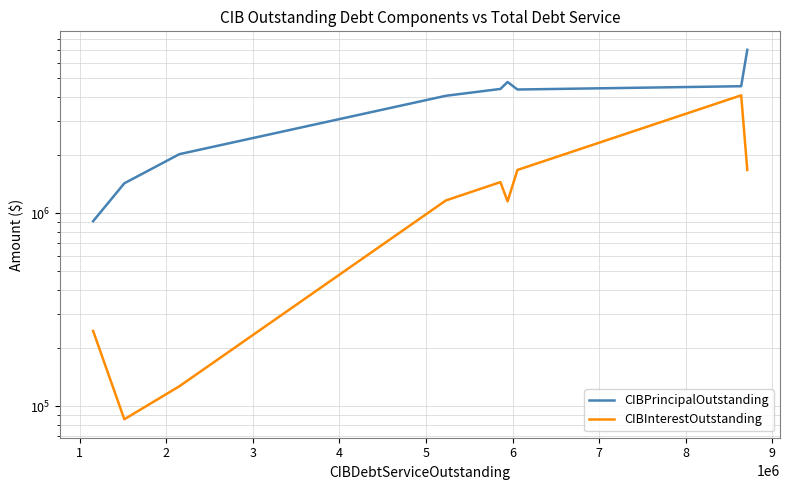

True or false: CIBPrincipalOutstanding and CIBInterestOutstanding intersect in this chart.

False